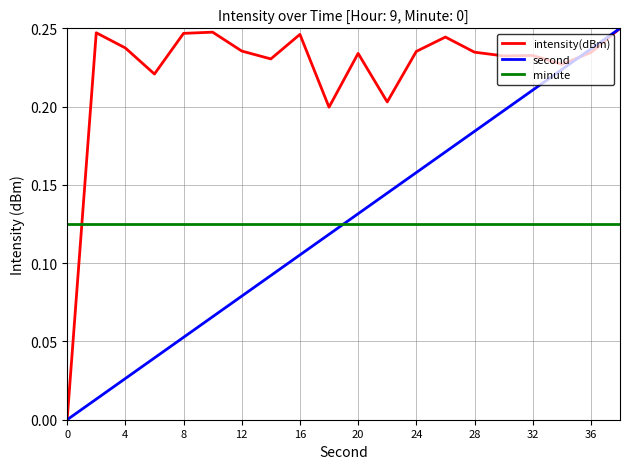

True or false: second and minute intersect in this chart.

True